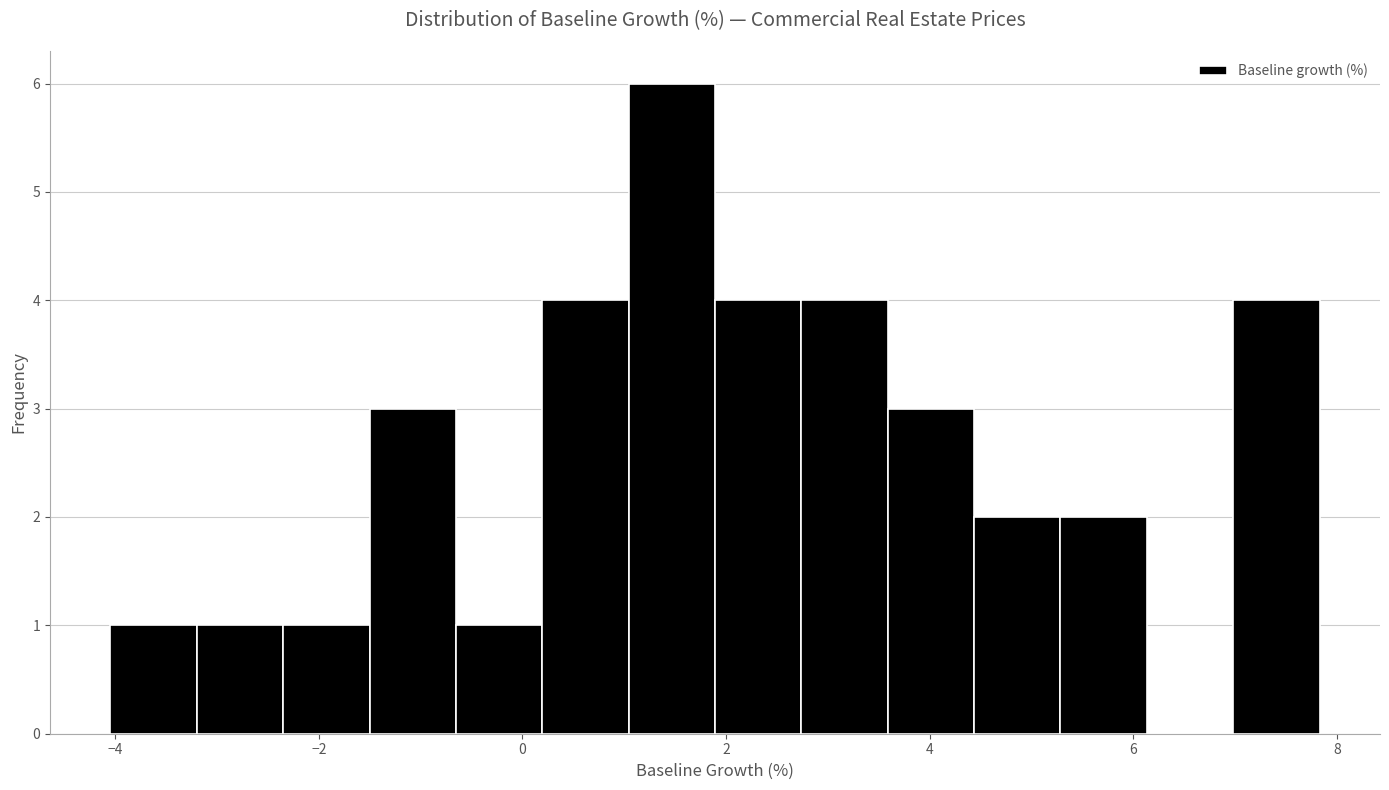

Which range on the x-axis has the tallest bar?

1.0 to 1.8